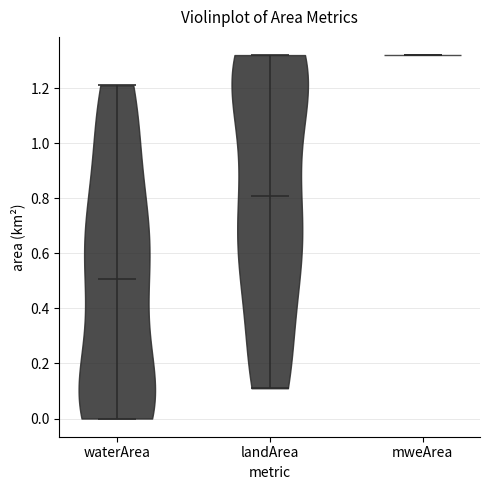

Which violin has the lowest median line?

waterArea